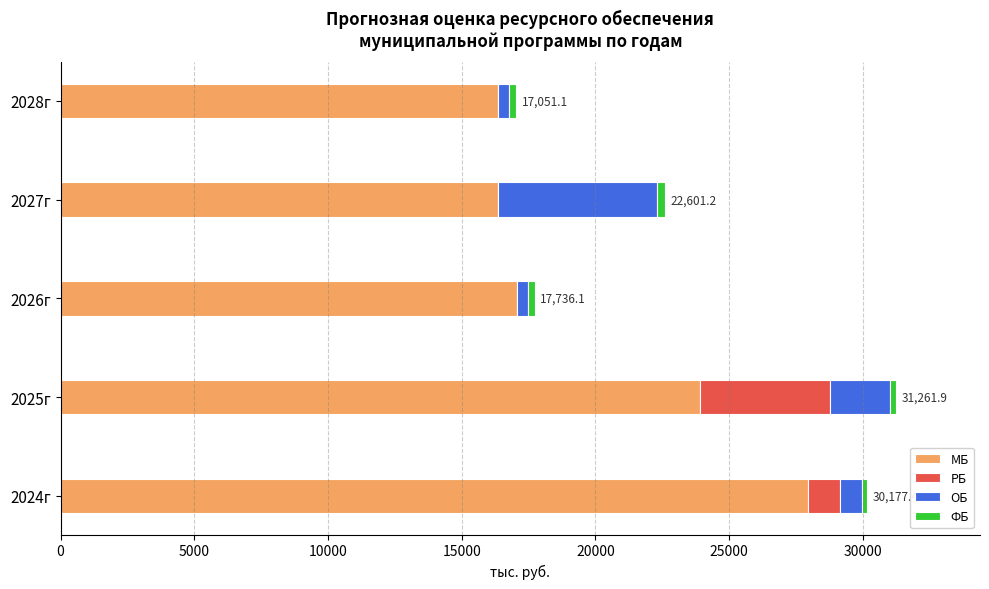

How many values in the МБ series exceed 17063?

3